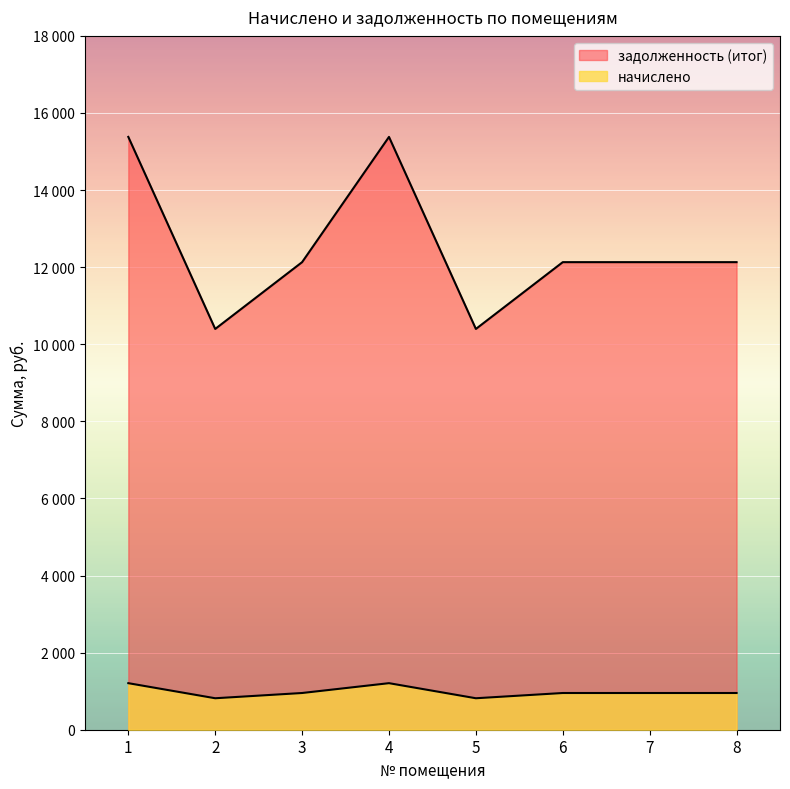

Which label corresponds to the smallest value in the chart?

2